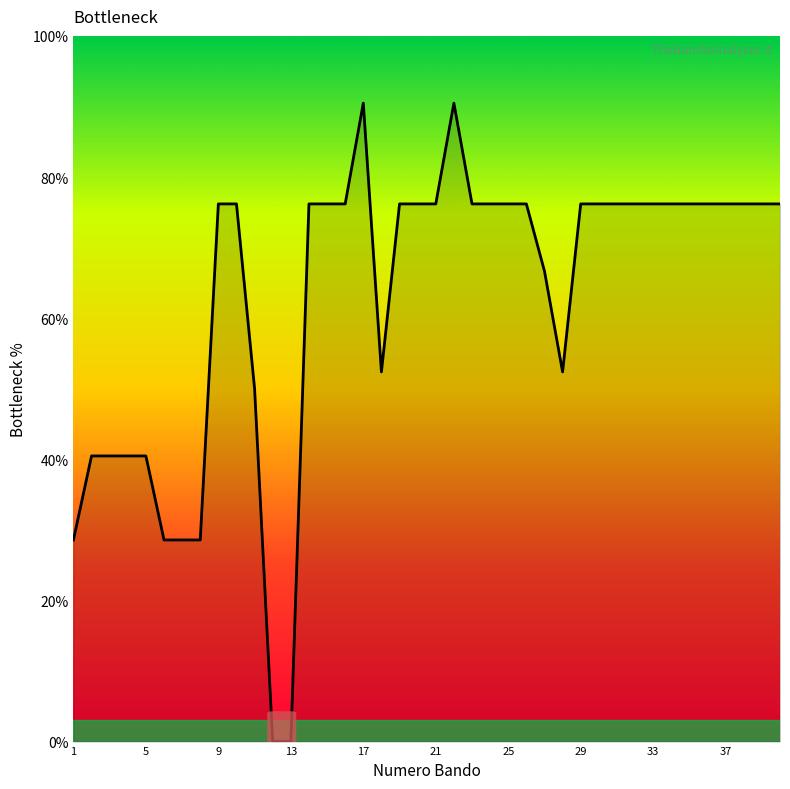

How many lines are shown in the chart?

1